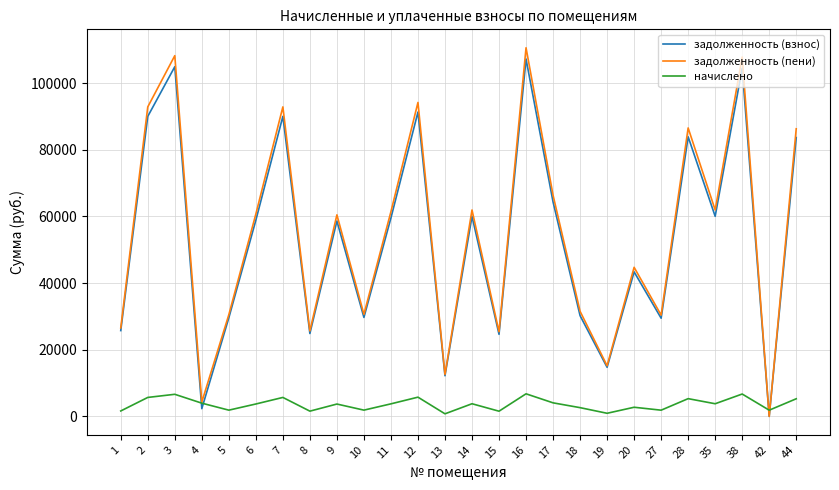

The value of задолженность (пени) at 2 is 55042.4. True or false?

False